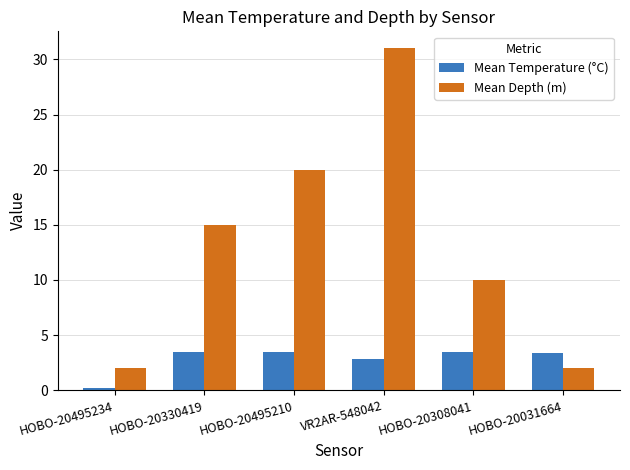

Is it true that Mean Depth (m) equals 10.0 at HOBO-20308041?

True